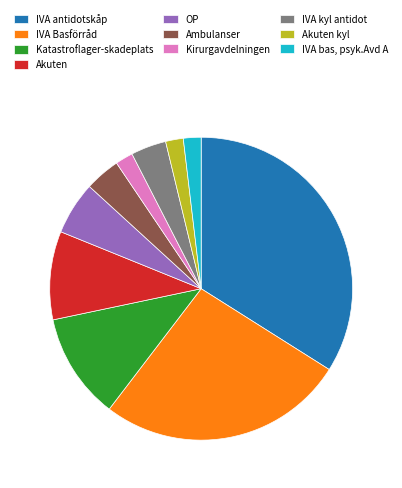

How many segments does this pie chart have?

10